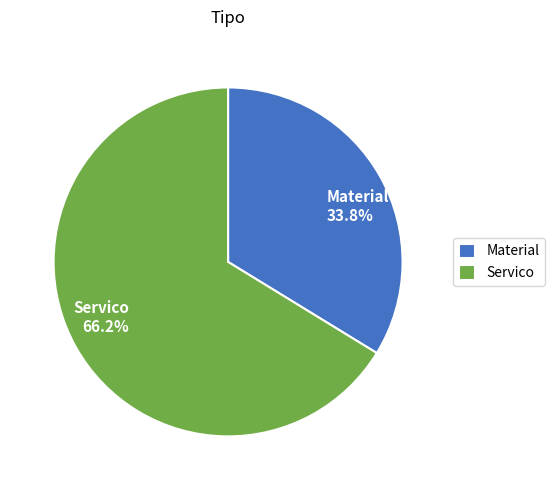

Count the number of slices in the pie.

2